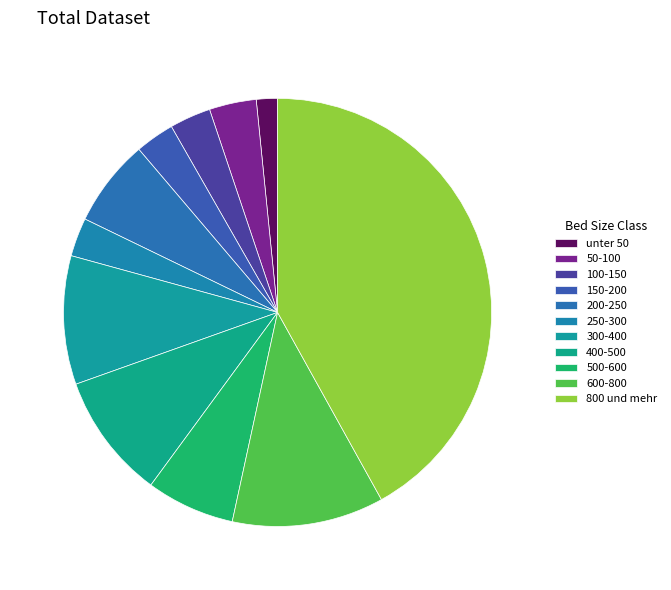

Approximately how many times larger is the value at 100-150 compared to 50-100?

0.9